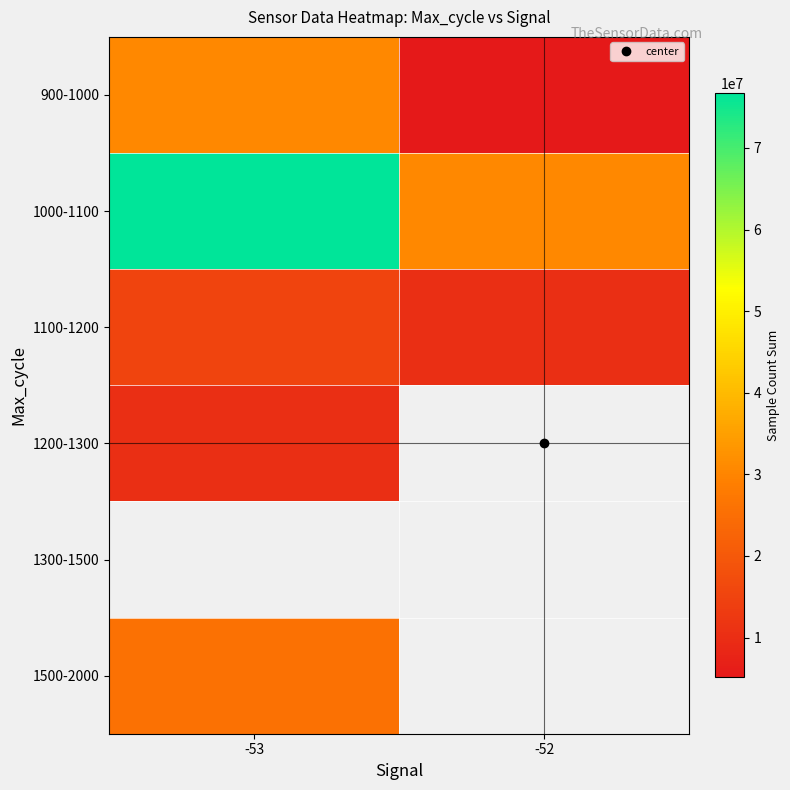

At which label is row_3 closest to 10229683?

-53